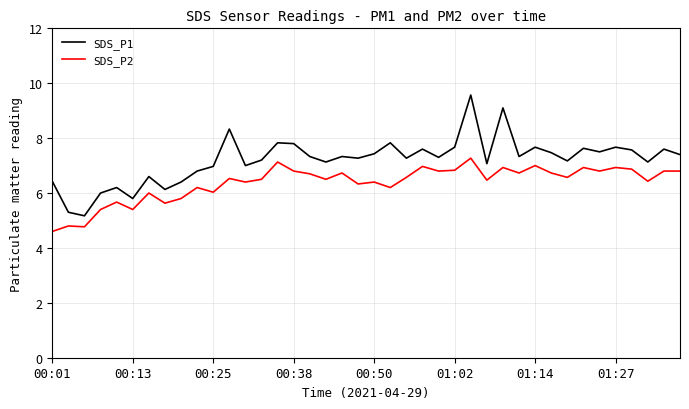

Which series has the widest spread of values?

SDS_P1